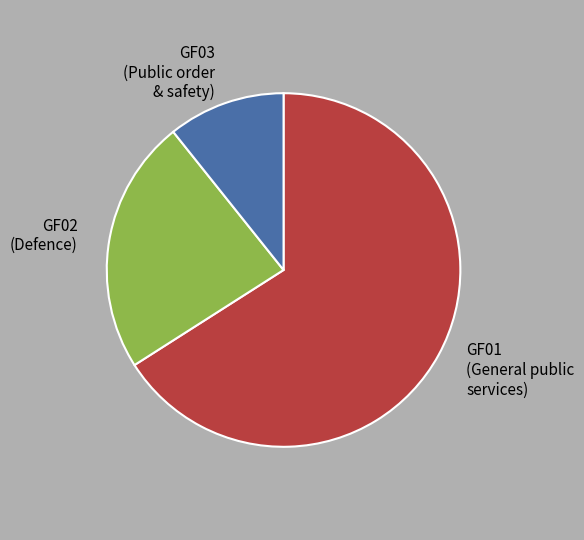

Is there a majority slice in this chart?

Yes